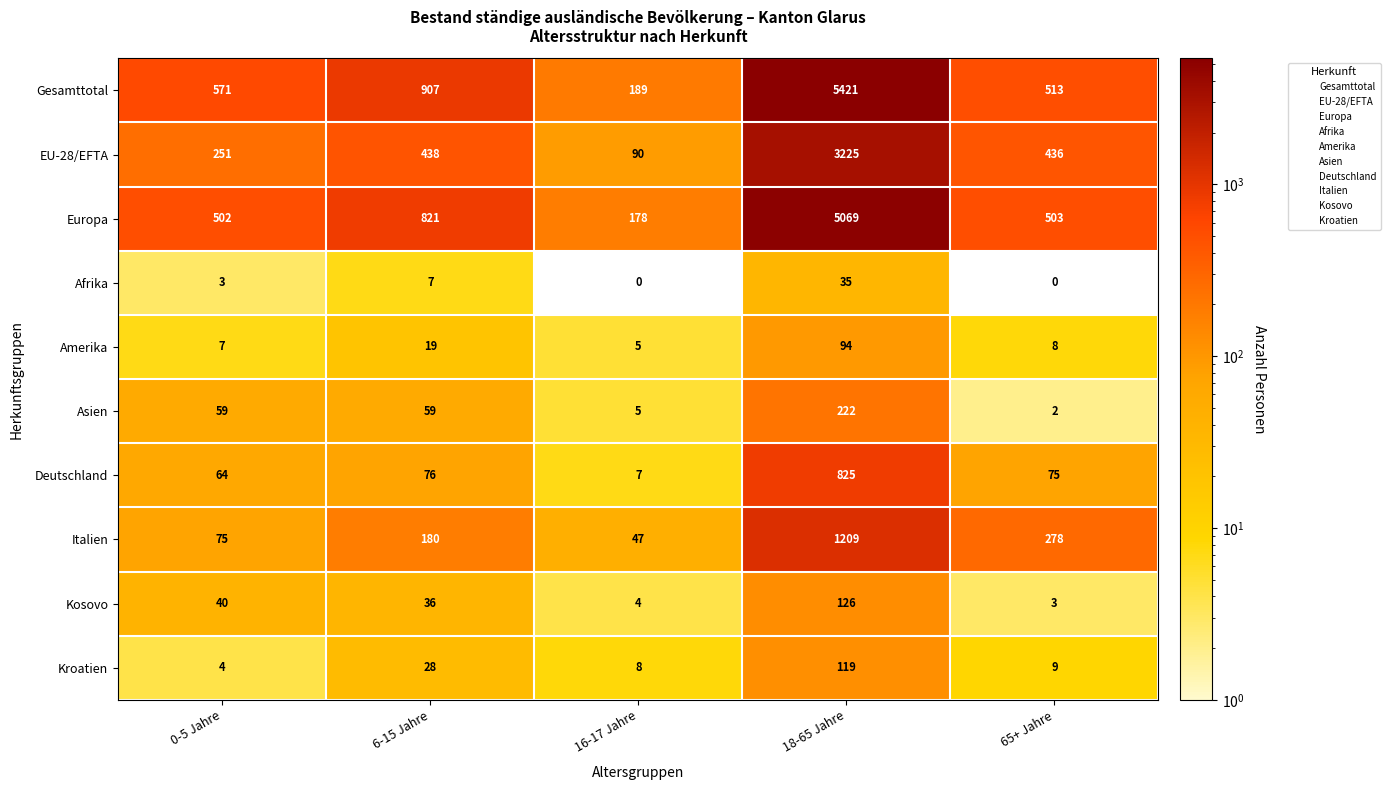

At how many categories does at least one series exceed 4567?

1